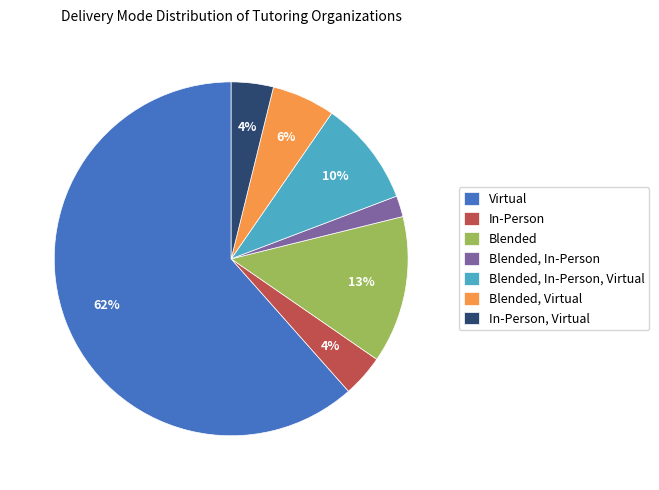

Which has a higher value, Blended, In-Person or Blended, In-Person, Virtual?

Blended, In-Person, Virtual